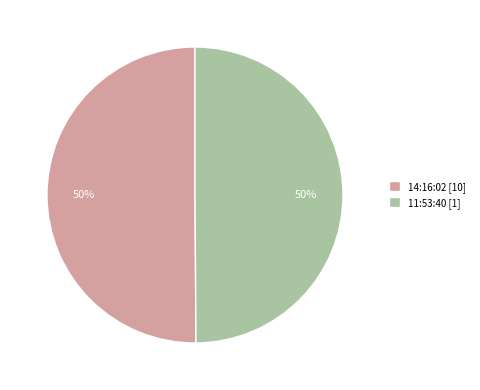

To the nearest percent, what percentage of the pie is 14:16:02 [10]?

50%